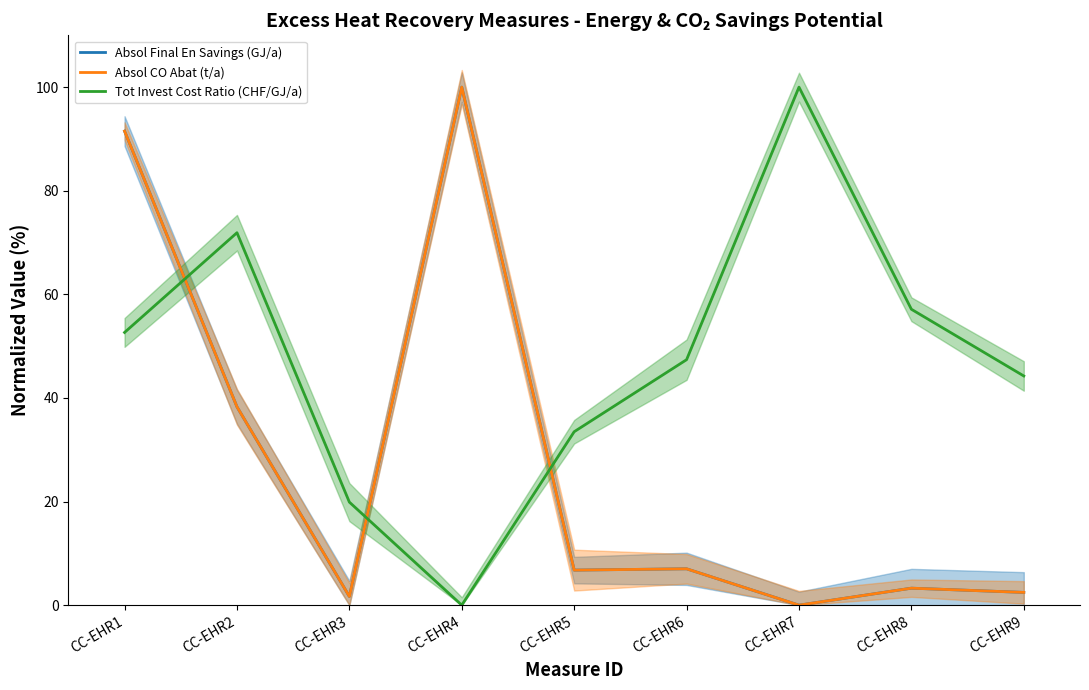

What is the value of the Absol CO Abat (t/a) point at the 8th from the left?

3.3